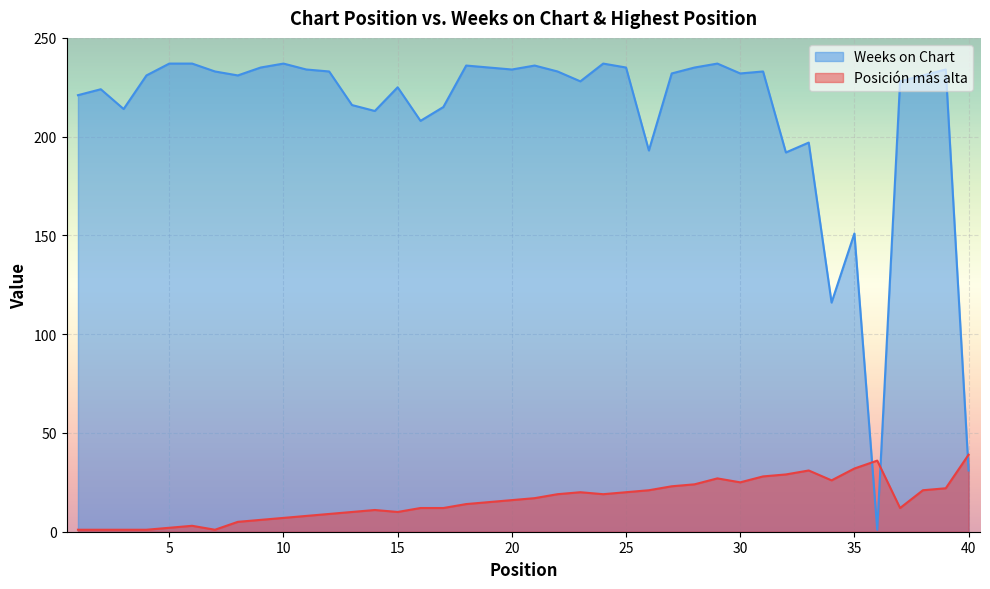

What is the highest value of the Weeks on Chart series?

237